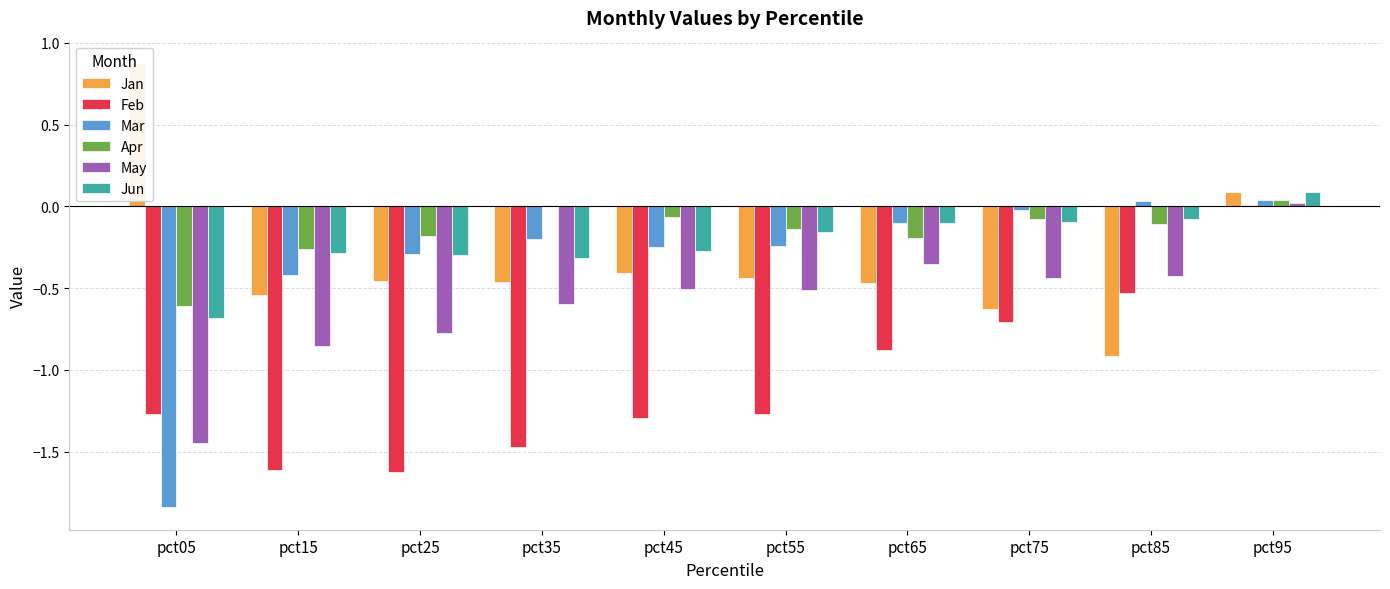

List the series in order of their peak value, lowest first.

Feb, May, Apr, Mar, Jun, Jan